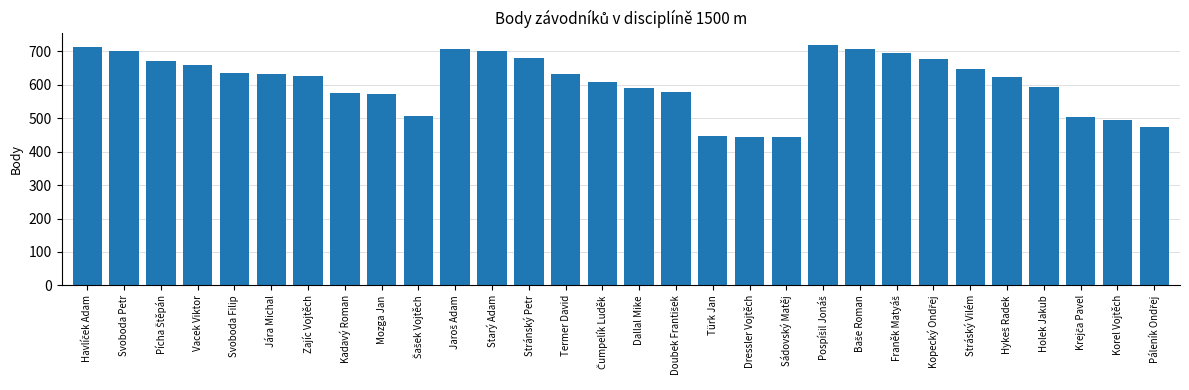

What is the difference between the second highest and minimum values?

269